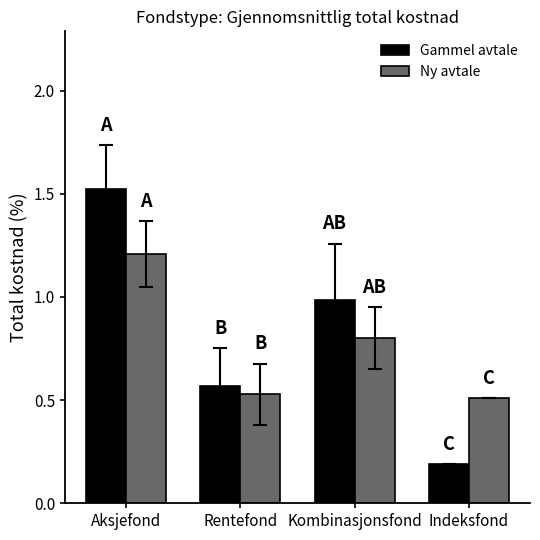

Rank the series by their average value, from lowest to highest.

Ny avtale, Gammel avtale